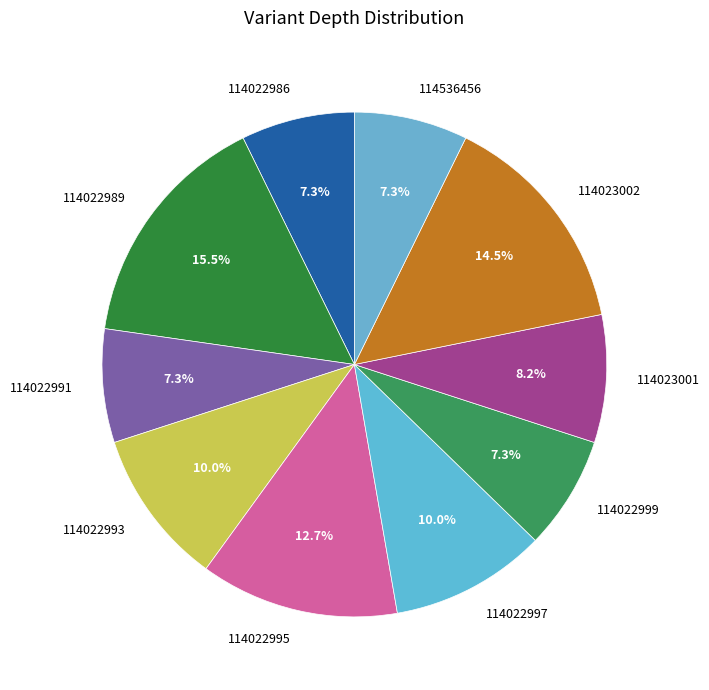

To the nearest percent, what portion does 114536456 represent?

7%